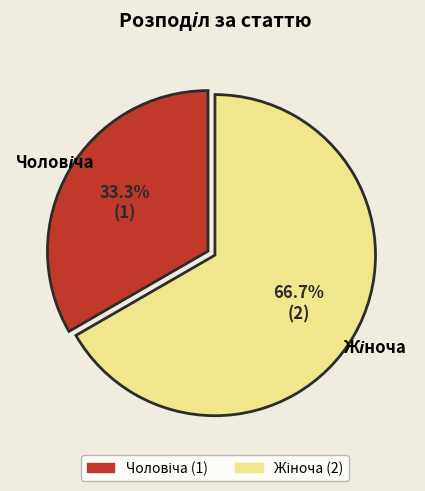

Is there a majority slice in this chart?

Yes